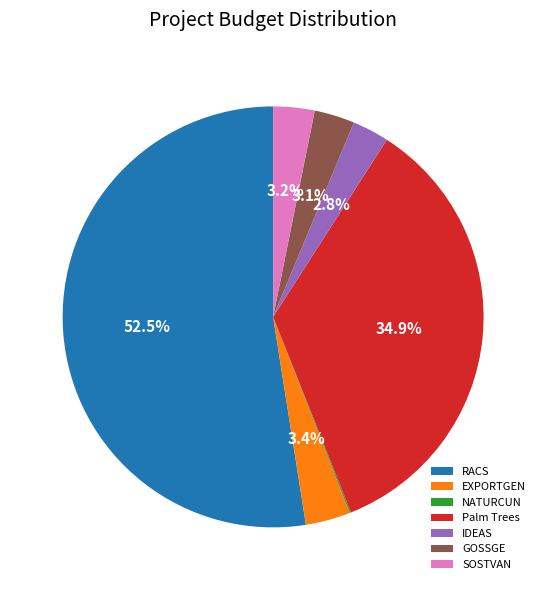

Which slice is the largest?

RACS